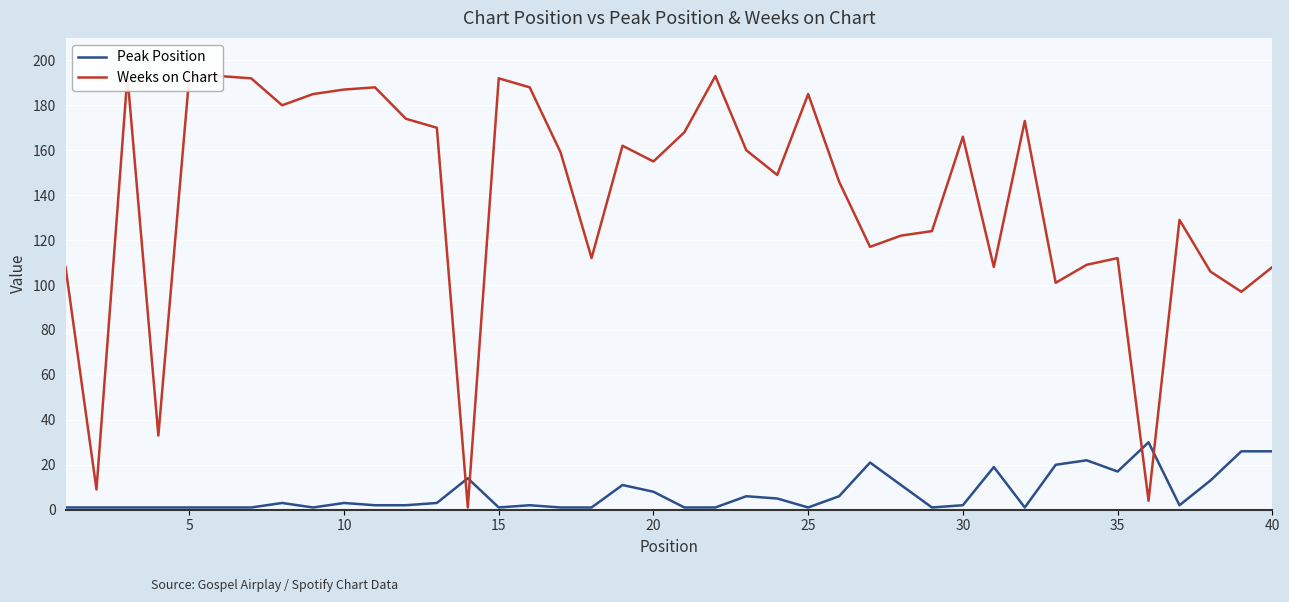

What are all the series names shown in the legend?

Peak Position, Weeks on Chart